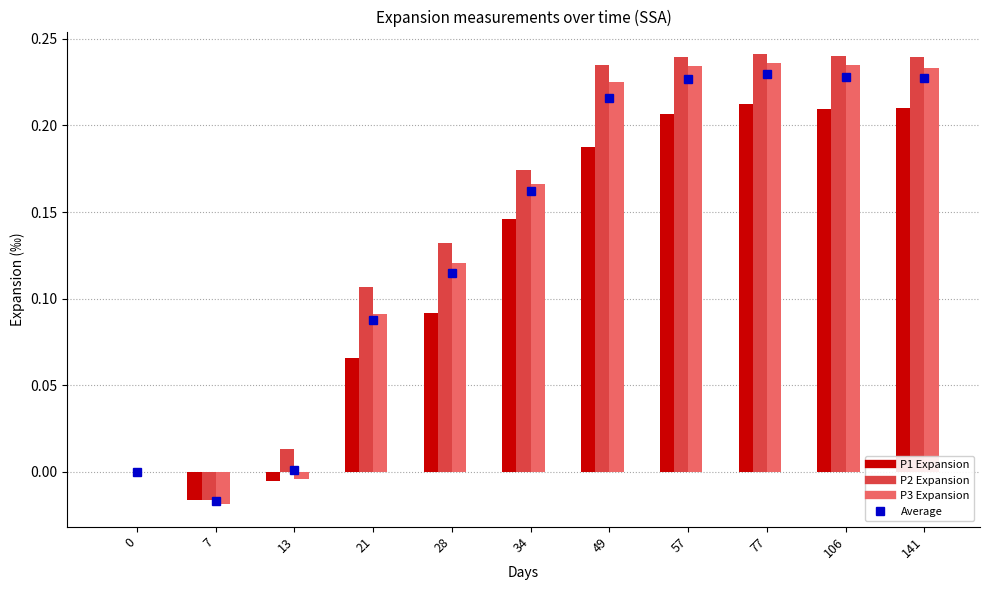

At which category is the sum across all series the highest?

77